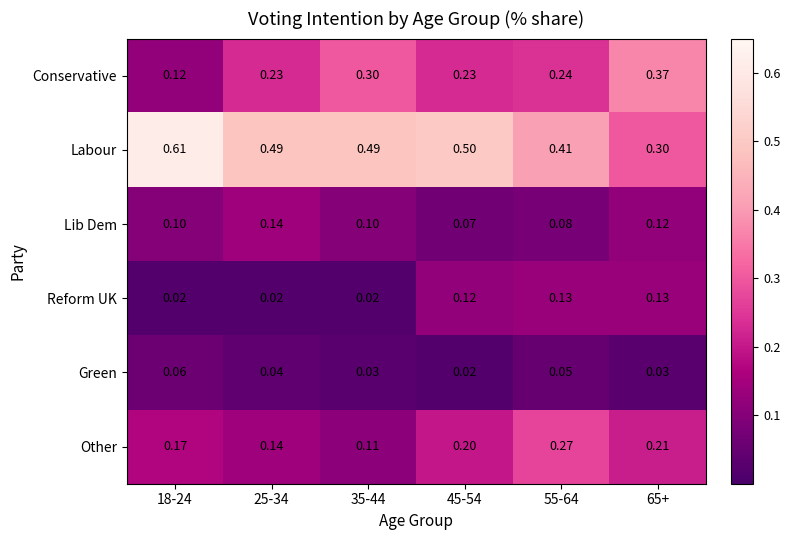

At which category is the sum across all series the highest?

55-64